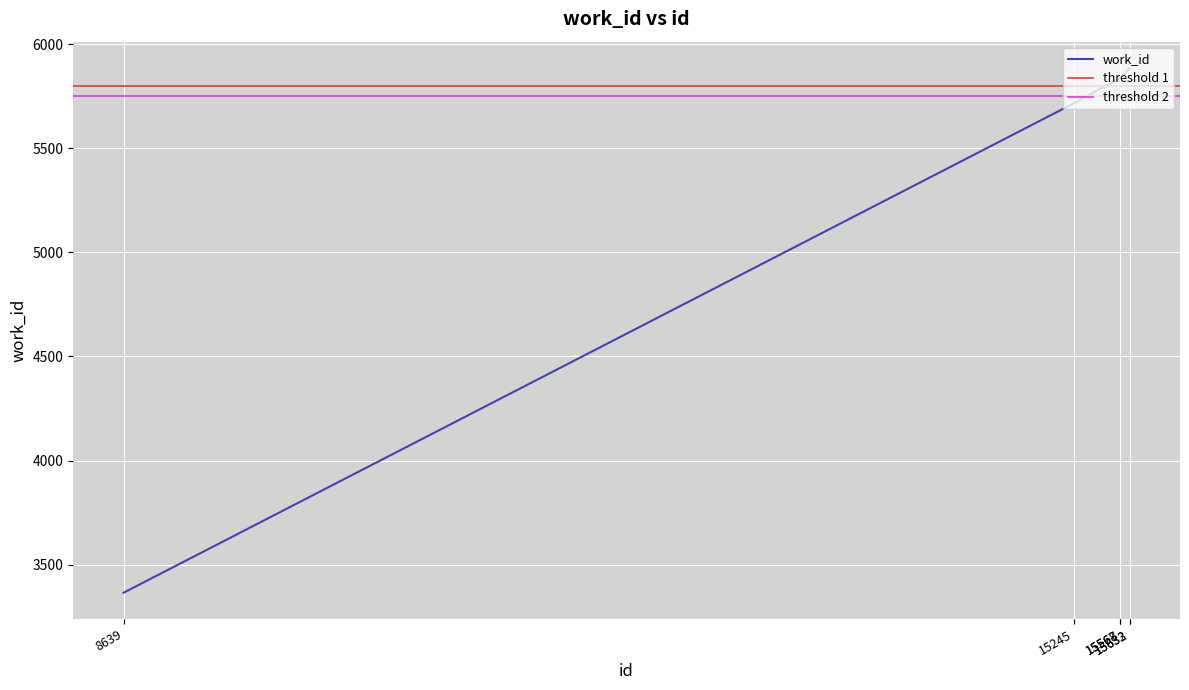

What is the difference between the maximum and second lowest values?

170